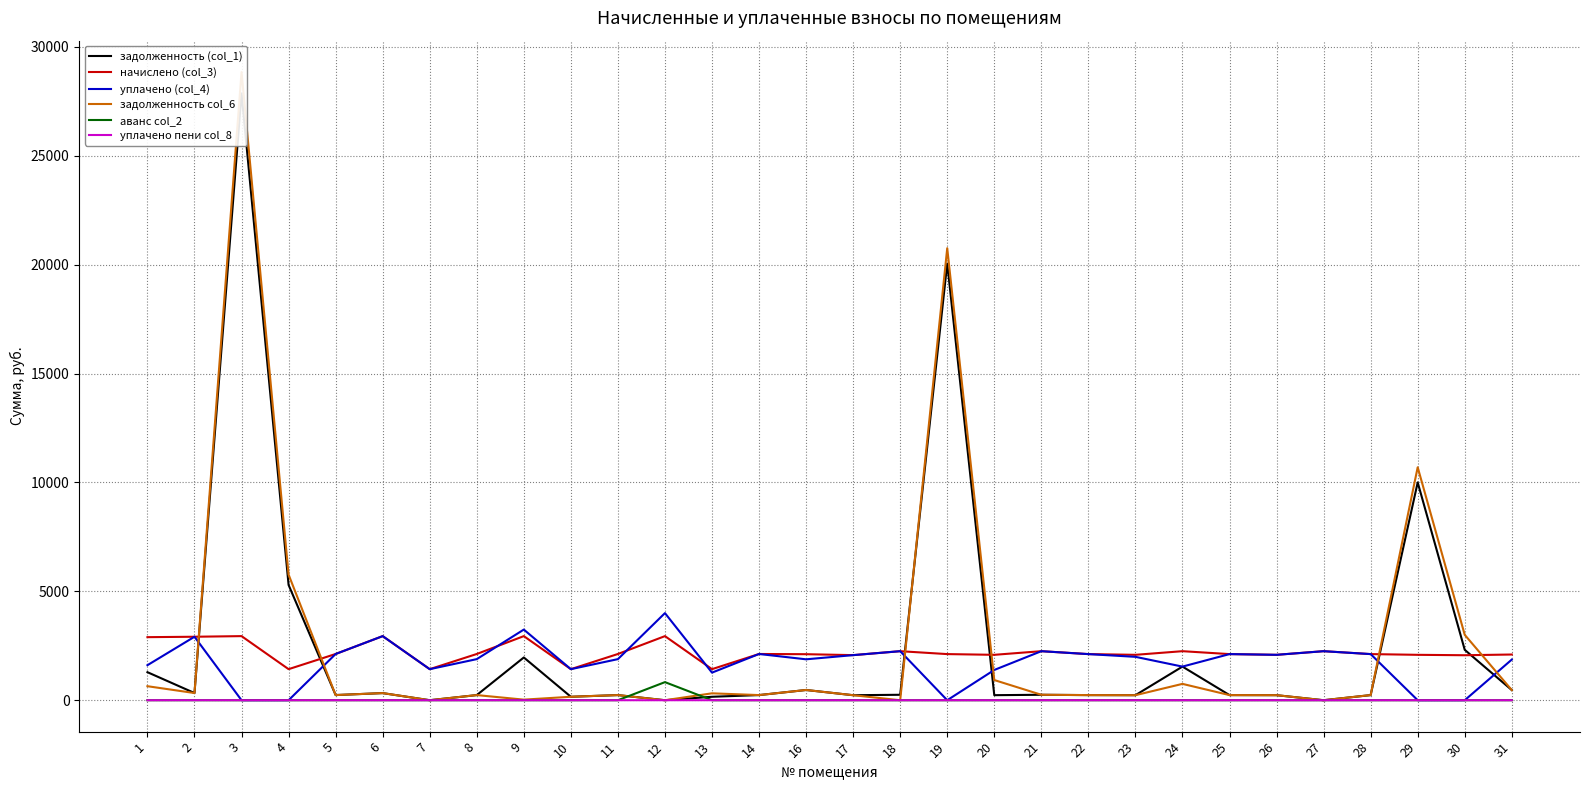

Reading right to left, list all the values displayed in this chart.

задолженность (col_1): 31=466.4	30=2313.6	29=10001.0	28=235.3	27=0.0	26=231.6	25=235.3	24=1543.7	23=230.7	22=235.3	21=250.2	20=231.6	19=20047.7	18=250.2	17=230.0	16=469.6	14=235.8	13=158.5	12=0.0	11=235.8	10=158.5	9=1962.9	8=235.8	7=0.0	6=327.0	5=236.9	4=5292.3	3=27859.1	2=330.5	1=1287.0
начислено (col_3): 31=2098.8	30=2065.4	29=2084.5	28=2117.9	27=2251.4	26=2084.5	25=2117.9	24=2251.4	23=2084.5	22=2117.9	21=2251.4	20=2084.5	19=2117.9	18=2251.4	17=2070.2	16=2113.1	14=2122.7	13=1426.2	12=2943.1	11=2122.7	10=1426.2	9=2943.1	8=2122.7	7=1426.2	6=2943.1	5=2122.7	4=1426.2	3=2943.1	2=2914.5	1=2895.4
уплачено (col_4): 31=1865.6	30=0.0	29=0.0	28=2117.9	27=2251.4	26=2084.5	25=2117.9	24=1543.7	23=1992.3	22=2117.2	21=2251.4	20=1389.7	19=0.0	18=2251.4	17=2070.2	16=1878.3	14=2122.7	13=1267.2	12=3999.8	11=1886.8	10=1426.2	9=3243.3	8=1886.8	7=1425.4	6=2943.1	5=2122.7	4=0.0	3=0.0	2=2914.5	1=1608.7
задолженность col_6: 31=466.4	30=3002.1	29=10695.9	28=235.3	27=0.0	26=231.6	25=235.3	24=750.5	23=231.5	22=235.3	21=250.2	20=926.4	19=20753.7	18=0.0	17=230.0	16=469.6	14=235.8	13=316.9	12=0.0	11=235.8	10=158.5	9=26.8	8=235.8	7=0.4	6=327.0	5=236.9	4=5767.7	3=28840.1	2=330.0	1=643.4
аванс col_2: 31=0.0	30=0.0	29=0.0	28=0.0	27=0.0	26=0.0	25=0.0	24=0.0	23=0.0	22=0.0	21=0.0	20=0.0	19=0.0	18=0.0	17=0.0	16=0.0	14=0.0	13=0.0	12=830.6	11=0.0	10=0.0	9=0.0	8=0.0	7=0.4	6=0.0	5=0.0	4=0.0	3=0.0	2=0.0	1=0.0
уплачено пени col_8: 31=0.0	30=0.0	29=0.0	28=0.0	27=0.0	26=0.0	25=0.0	24=0.0	23=0.0	22=0.0	21=0.0	20=0.0	19=0.0	18=0.0	17=0.0	16=0.0	14=0.0	13=0.4	12=0.1	11=0.0	10=0.0	9=0.9	8=0.0	7=0.0	6=0.0	5=0.0	4=0.0	3=0.0	2=1.2	1=0.0